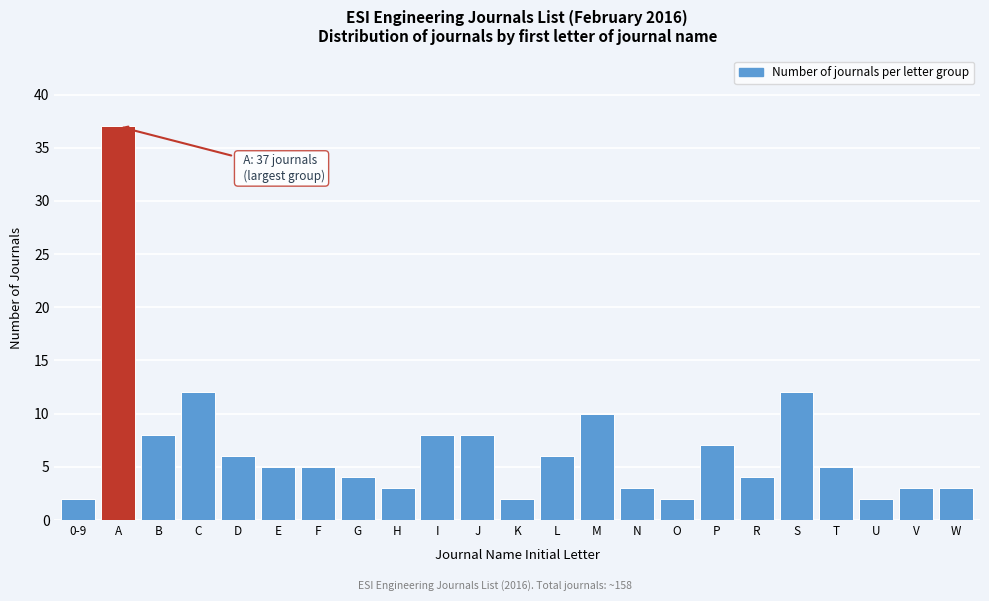

Reading right to left, extract all data points from this chart.

W=3	V=3	U=2	T=5	S=12	R=4	P=7	O=2	N=3	M=10	L=6	K=2	J=8	I=8	H=3	G=4	F=5	E=5	D=6	C=12	B=8	A=37	0-9=2